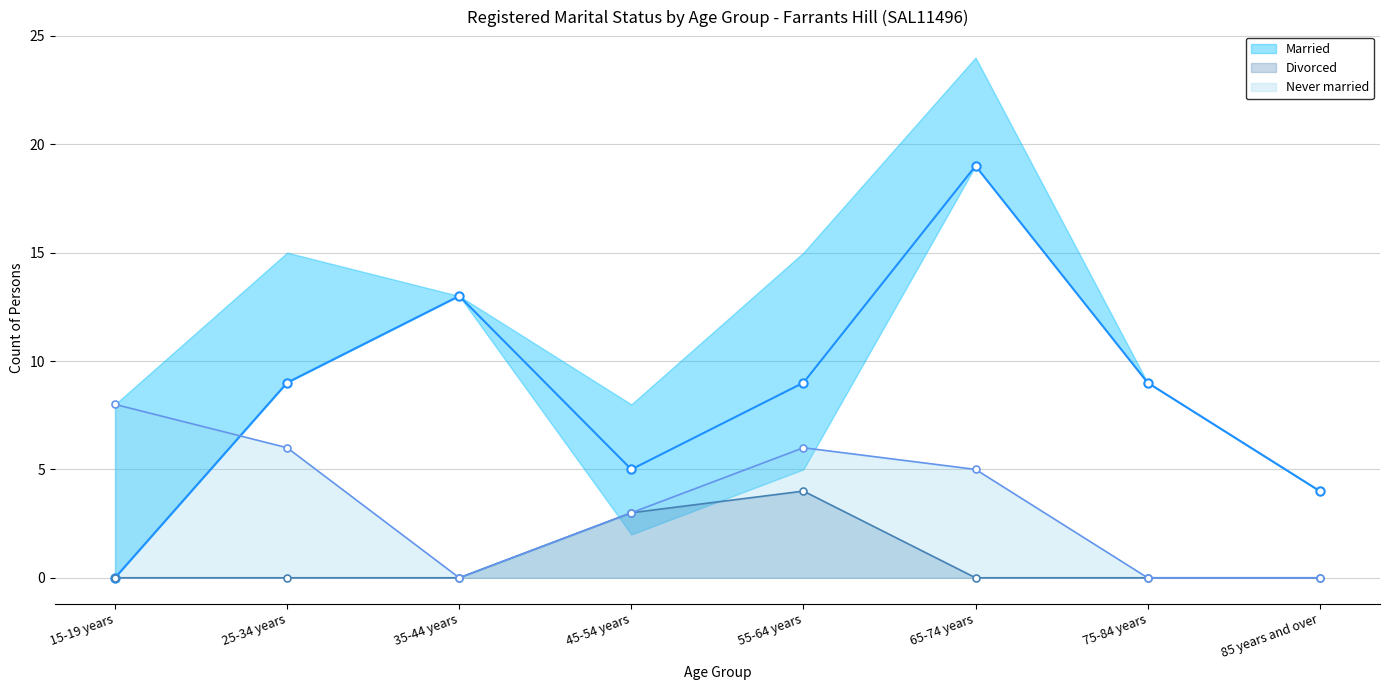

Rank the series by their average value, from highest to lowest.

Married, Never married, Divorced